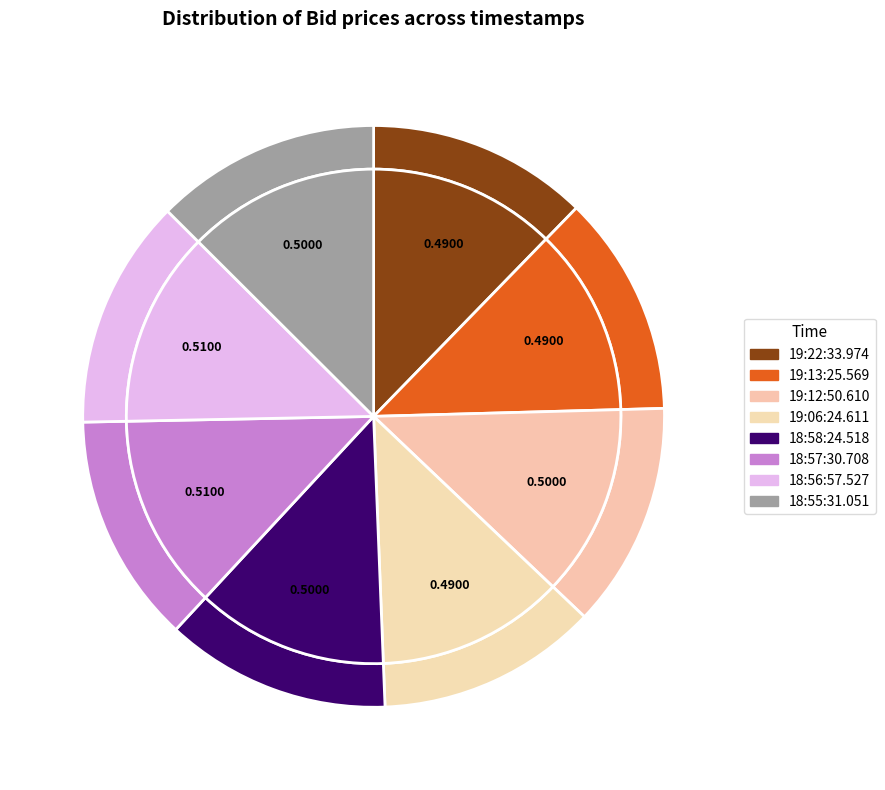

What is the total percentage of 19:13:25.569 and 19:06:24.611?

24.6%